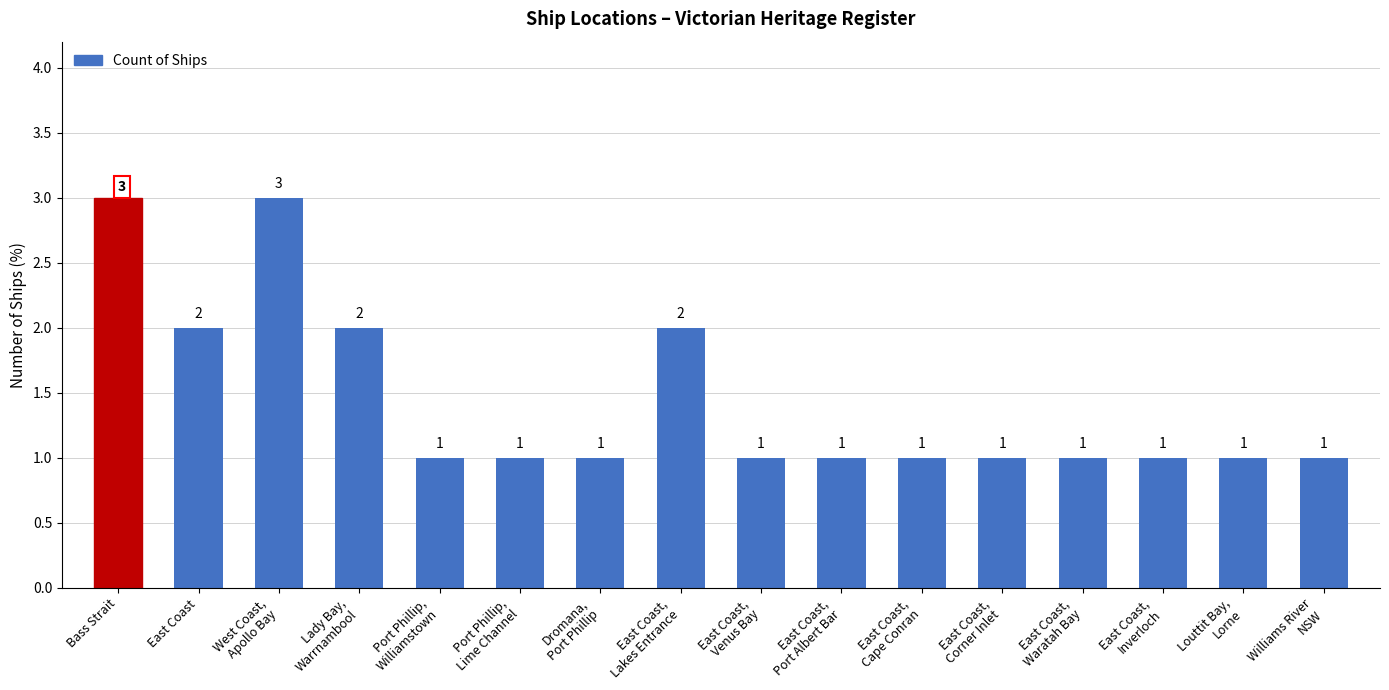

The value at East Coast is 2. True or false?

True